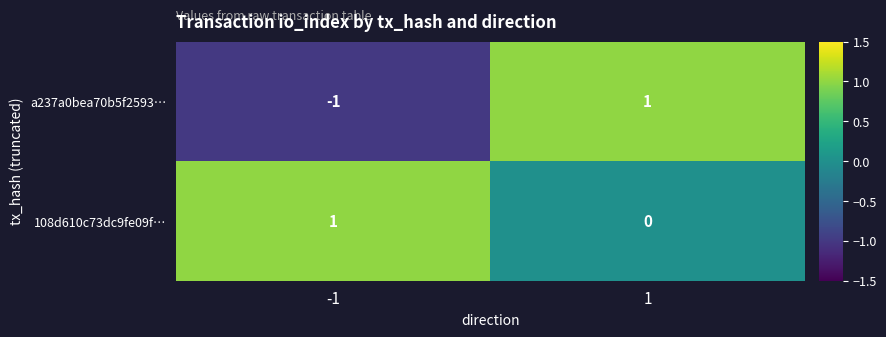

Is it true that 108d610c73dc9fe09f… equals 2 at -1?

False